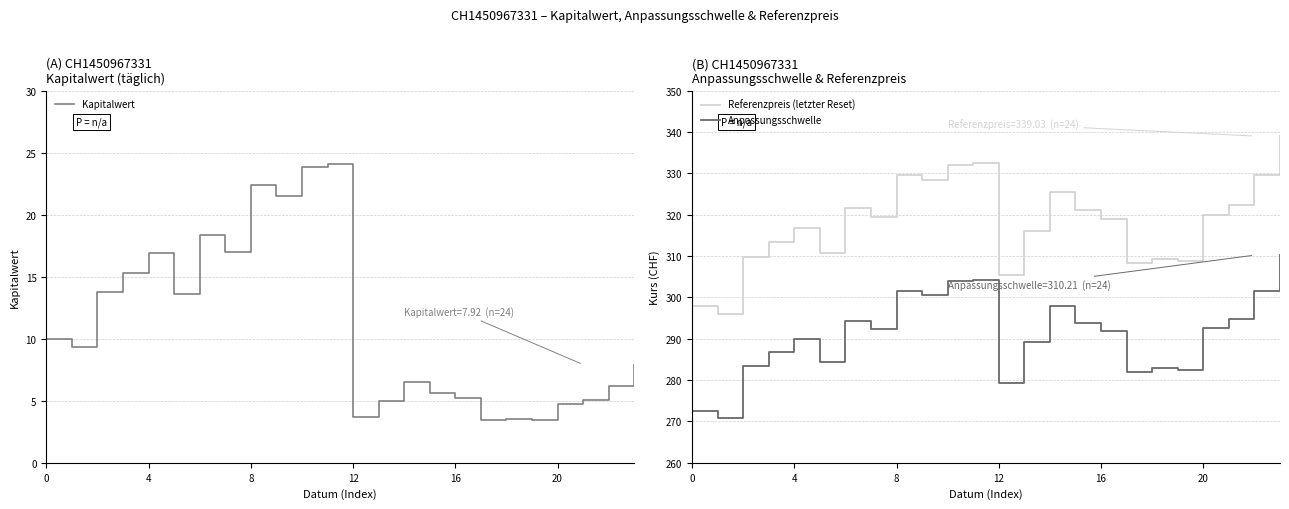

Which series has the largest range (max minus min)?

Referenzpreis (letzter Reset)